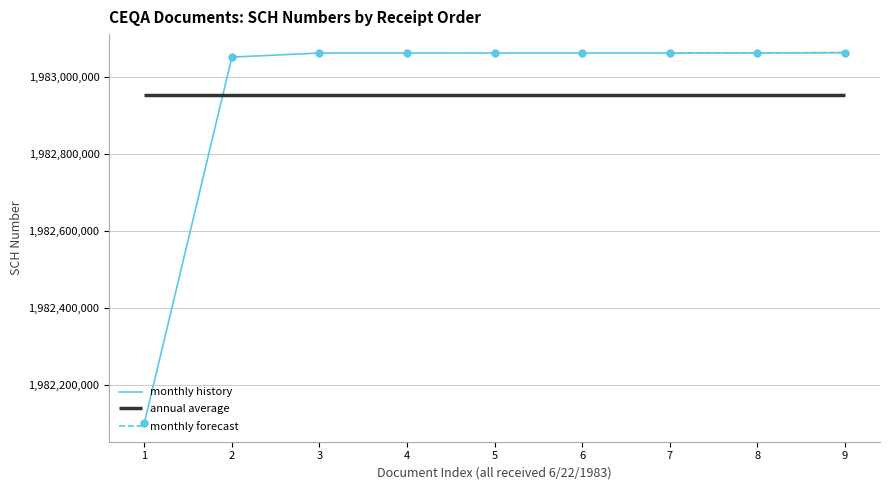

The value of monthly history at 4 is 1983062005. True or false?

True